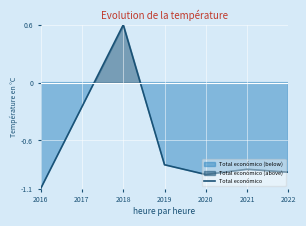

How many values are above zero?

1